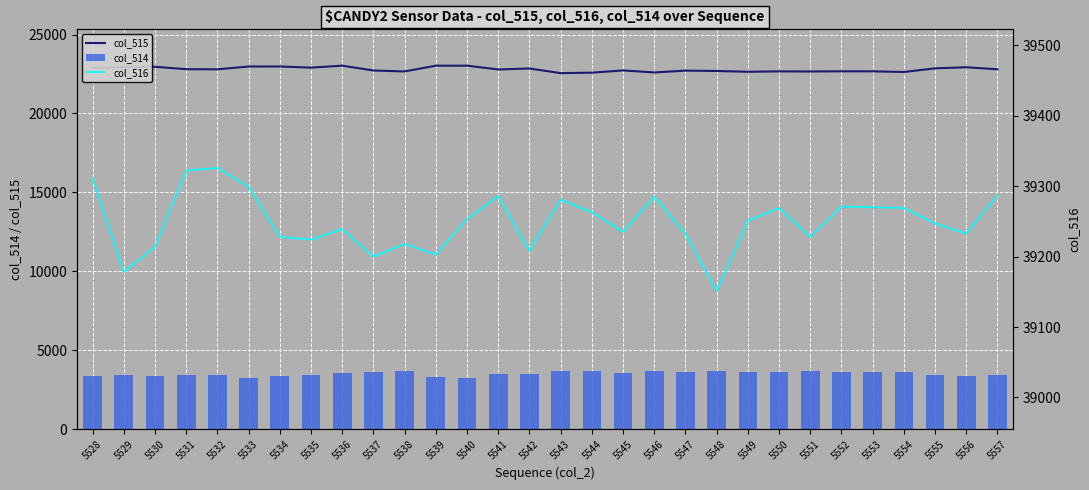

Does the chart contain any negative values?

No